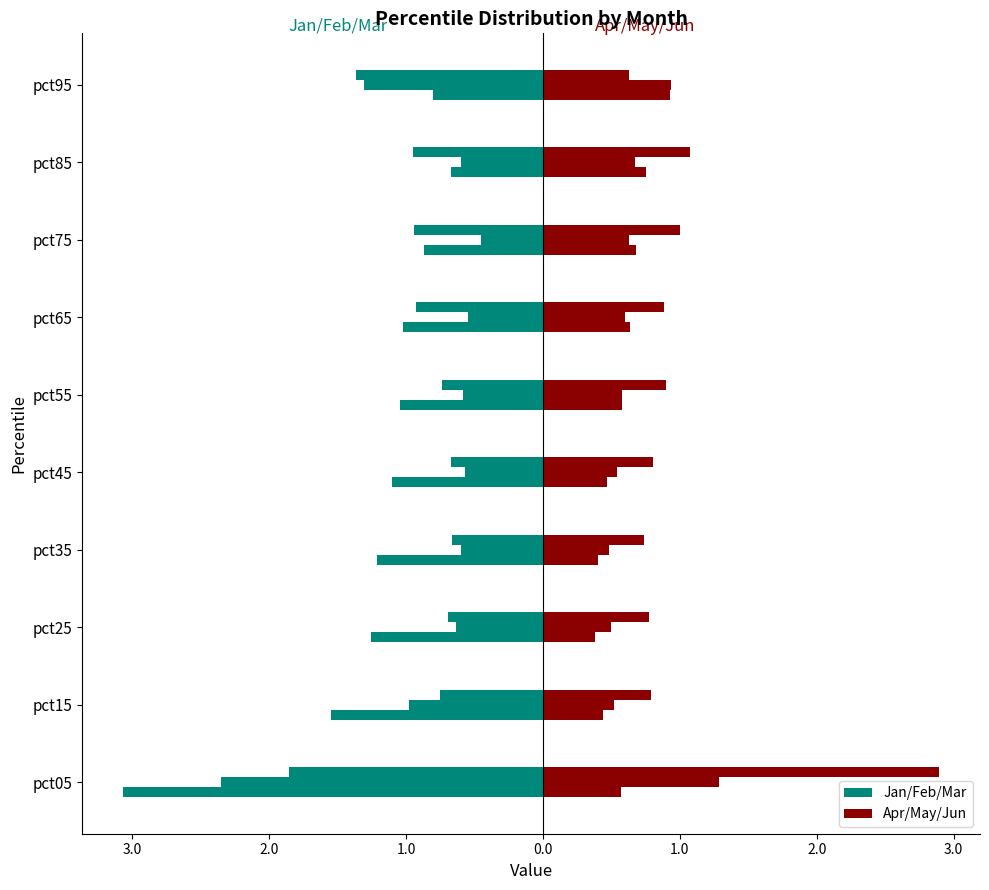

Which series has the largest range (max minus min)?

Jan